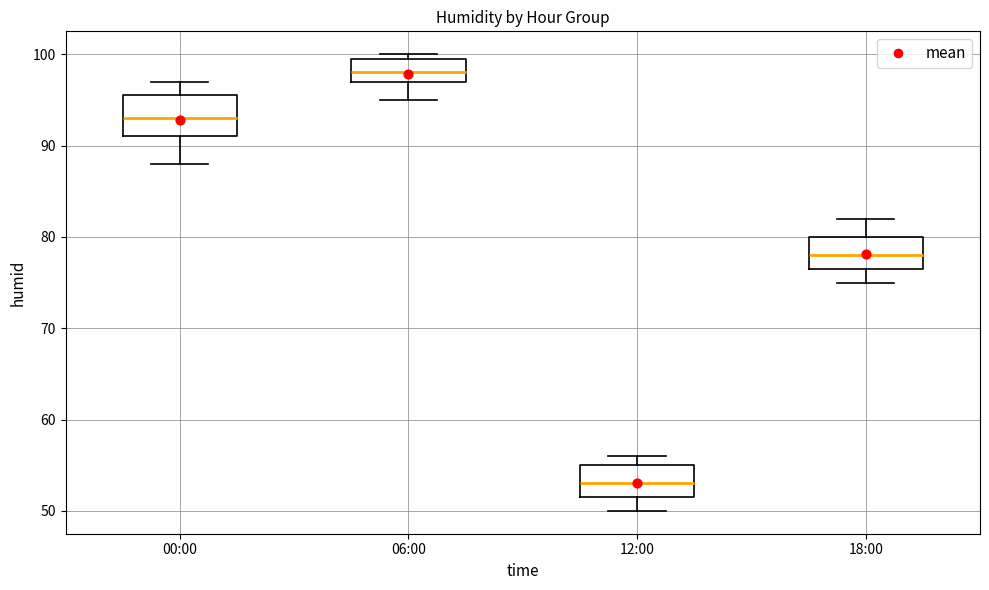

Where does the upper whisker of the box for 00:00 end on the y-axis? The values are not printed on the chart, so give them approximately, as read against the axis.

97